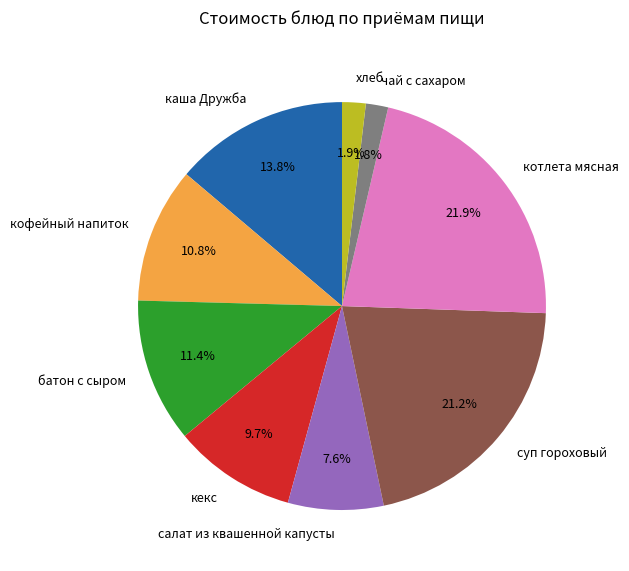

How many slices are in this pie chart?

9